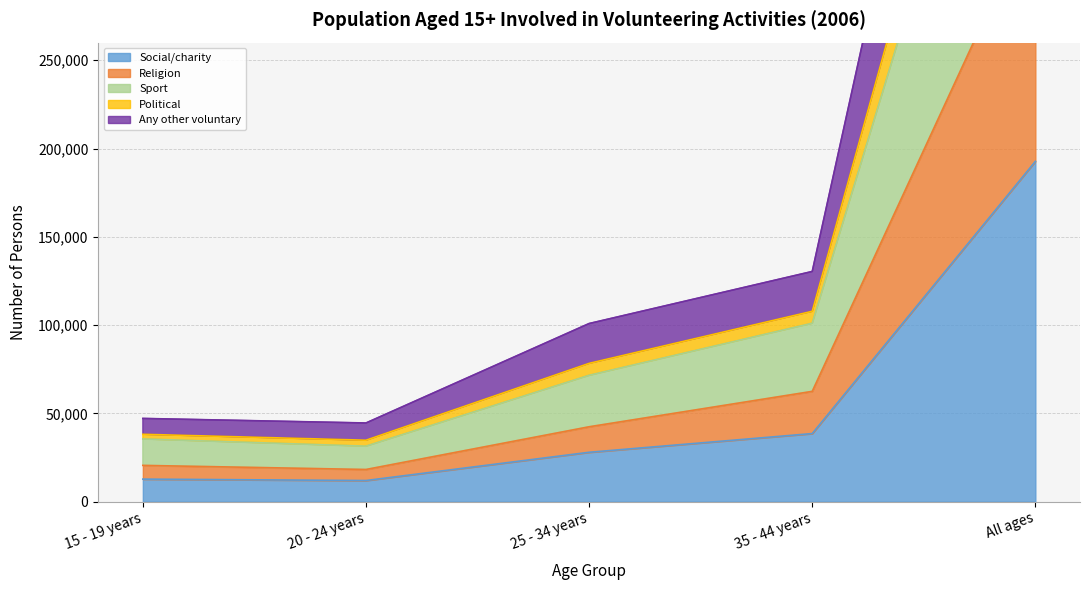

True or false: Political and Any other voluntary intersect in this chart.

False